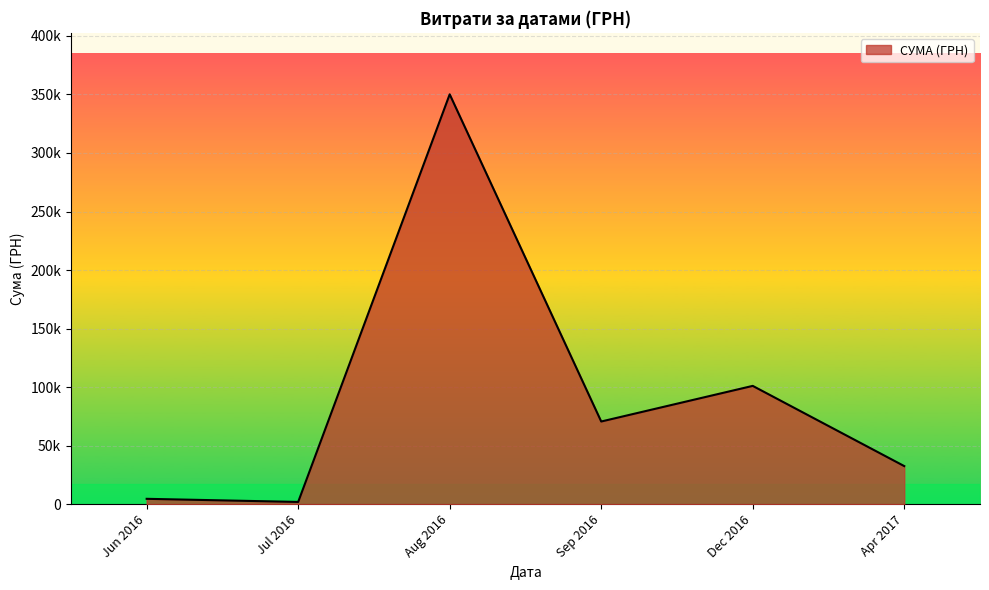

True or false: the data has more than 1 interior local peaks.

True